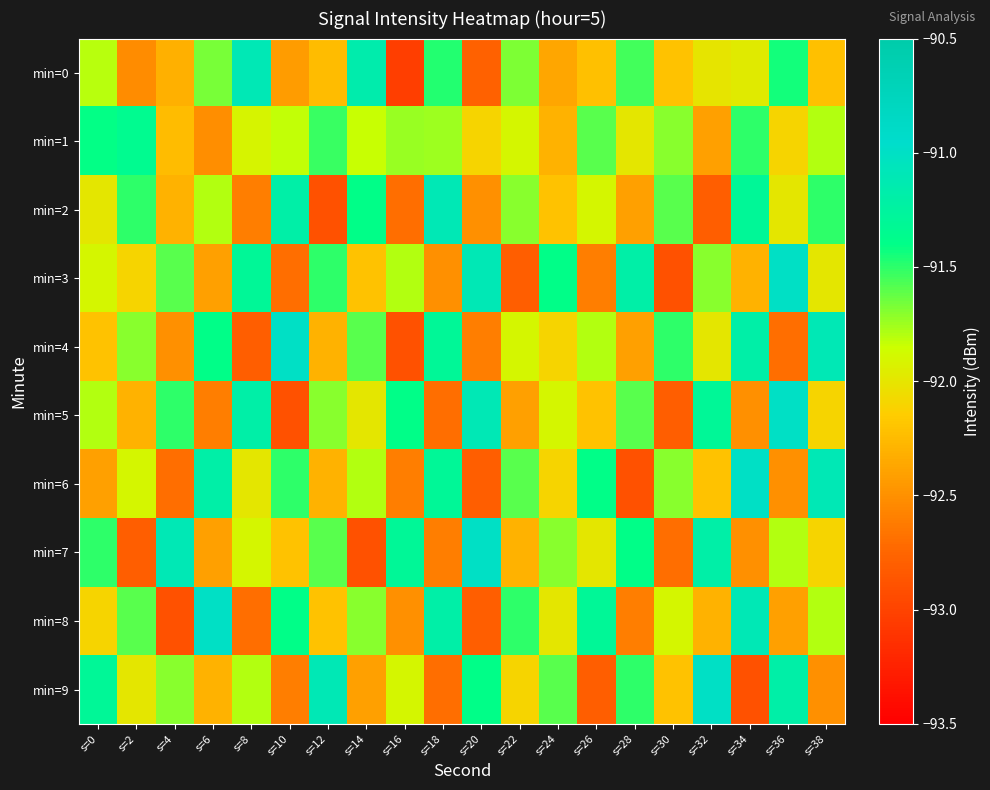

Reading left to right, transcribe all the data shown in this chart.

min=0: s=0=-91.8	s=2=-92.5	s=4=-92.3	s=6=-91.7	s=8=-91.1	s=10=-92.4	s=12=-92.2	s=14=-91.2	s=16=-93.0	s=18=-91.5	s=20=-92.8	s=22=-91.7	s=24=-92.4	s=26=-92.2	s=28=-91.5	s=30=-92.2	s=32=-92.0	s=34=-92.0	s=36=-91.4	s=38=-92.2
min=1: s=0=-91.4	s=2=-91.4	s=4=-92.2	s=6=-92.5	s=8=-91.9	s=10=-91.8	s=12=-91.5	s=14=-91.8	s=16=-91.7	s=18=-91.7	s=20=-92.1	s=22=-91.9	s=24=-92.3	s=26=-91.6	s=28=-92.0	s=30=-91.7	s=32=-92.4	s=34=-91.5	s=36=-92.1	s=38=-91.8
min=2: s=0=-92.0	s=2=-91.5	s=4=-92.3	s=6=-91.8	s=8=-92.6	s=10=-91.2	s=12=-92.9	s=14=-91.4	s=16=-92.7	s=18=-91.1	s=20=-92.5	s=22=-91.7	s=24=-92.2	s=26=-91.9	s=28=-92.4	s=30=-91.6	s=32=-92.8	s=34=-91.3	s=36=-92.0	s=38=-91.5
min=3: s=0=-91.9	s=2=-92.1	s=4=-91.6	s=6=-92.4	s=8=-91.3	s=10=-92.7	s=12=-91.5	s=14=-92.2	s=16=-91.8	s=18=-92.5	s=20=-91.1	s=22=-92.8	s=24=-91.4	s=26=-92.6	s=28=-91.2	s=30=-92.9	s=32=-91.7	s=34=-92.3	s=36=-91.0	s=38=-92.0
min=4: s=0=-92.2	s=2=-91.7	s=4=-92.5	s=6=-91.4	s=8=-92.8	s=10=-91.0	s=12=-92.3	s=14=-91.6	s=16=-92.9	s=18=-91.3	s=20=-92.6	s=22=-91.9	s=24=-92.1	s=26=-91.8	s=28=-92.4	s=30=-91.5	s=32=-92.0	s=34=-91.2	s=36=-92.7	s=38=-91.1
min=5: s=0=-91.8	s=2=-92.3	s=4=-91.5	s=6=-92.6	s=8=-91.2	s=10=-92.9	s=12=-91.7	s=14=-92.0	s=16=-91.4	s=18=-92.7	s=20=-91.1	s=22=-92.4	s=24=-91.9	s=26=-92.2	s=28=-91.6	s=30=-92.8	s=32=-91.3	s=34=-92.5	s=36=-91.0	s=38=-92.1
min=6: s=0=-92.4	s=2=-91.9	s=4=-92.7	s=6=-91.2	s=8=-92.0	s=10=-91.5	s=12=-92.3	s=14=-91.8	s=16=-92.6	s=18=-91.3	s=20=-92.8	s=22=-91.6	s=24=-92.1	s=26=-91.4	s=28=-92.9	s=30=-91.7	s=32=-92.2	s=34=-91.0	s=36=-92.5	s=38=-91.1
min=7: s=0=-91.5	s=2=-92.8	s=4=-91.1	s=6=-92.4	s=8=-91.9	s=10=-92.2	s=12=-91.6	s=14=-92.9	s=16=-91.3	s=18=-92.6	s=20=-91.0	s=22=-92.3	s=24=-91.7	s=26=-92.0	s=28=-91.4	s=30=-92.7	s=32=-91.2	s=34=-92.5	s=36=-91.8	s=38=-92.1
min=8: s=0=-92.1	s=2=-91.6	s=4=-92.9	s=6=-91.0	s=8=-92.7	s=10=-91.4	s=12=-92.2	s=14=-91.7	s=16=-92.5	s=18=-91.2	s=20=-92.8	s=22=-91.5	s=24=-92.0	s=26=-91.3	s=28=-92.6	s=30=-91.9	s=32=-92.3	s=34=-91.1	s=36=-92.4	s=38=-91.8
min=9: s=0=-91.3	s=2=-92.0	s=4=-91.7	s=6=-92.3	s=8=-91.8	s=10=-92.6	s=12=-91.1	s=14=-92.4	s=16=-91.9	s=18=-92.7	s=20=-91.4	s=22=-92.1	s=24=-91.6	s=26=-92.8	s=28=-91.5	s=30=-92.2	s=32=-91.0	s=34=-92.9	s=36=-91.2	s=38=-92.5